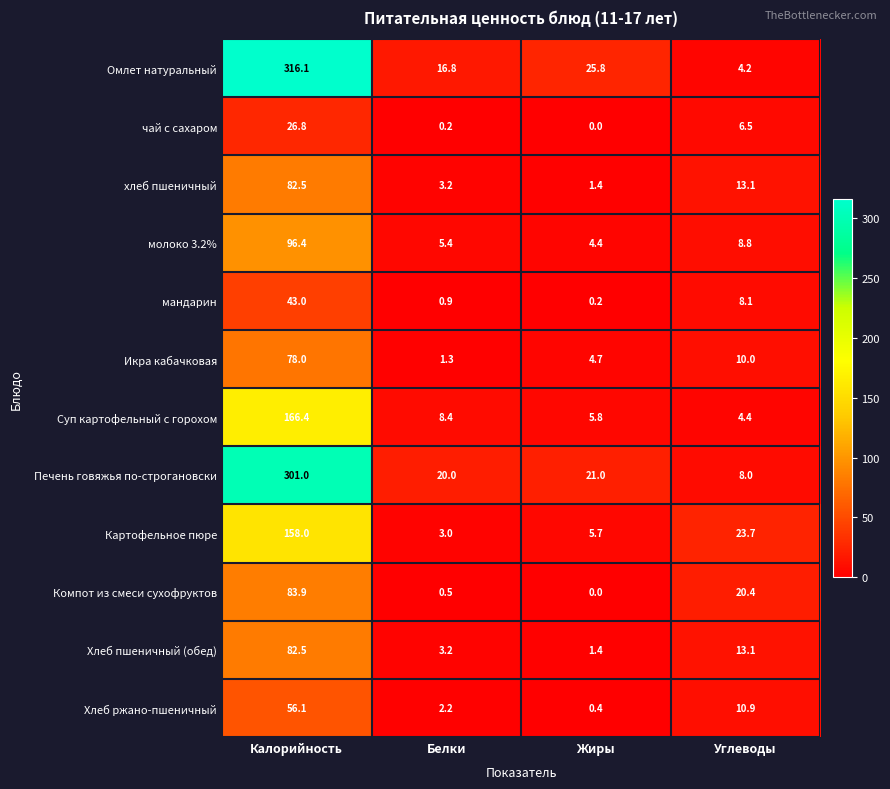

Is it true that Хлеб ржано-пшеничный equals 1.0 at Белки?

False